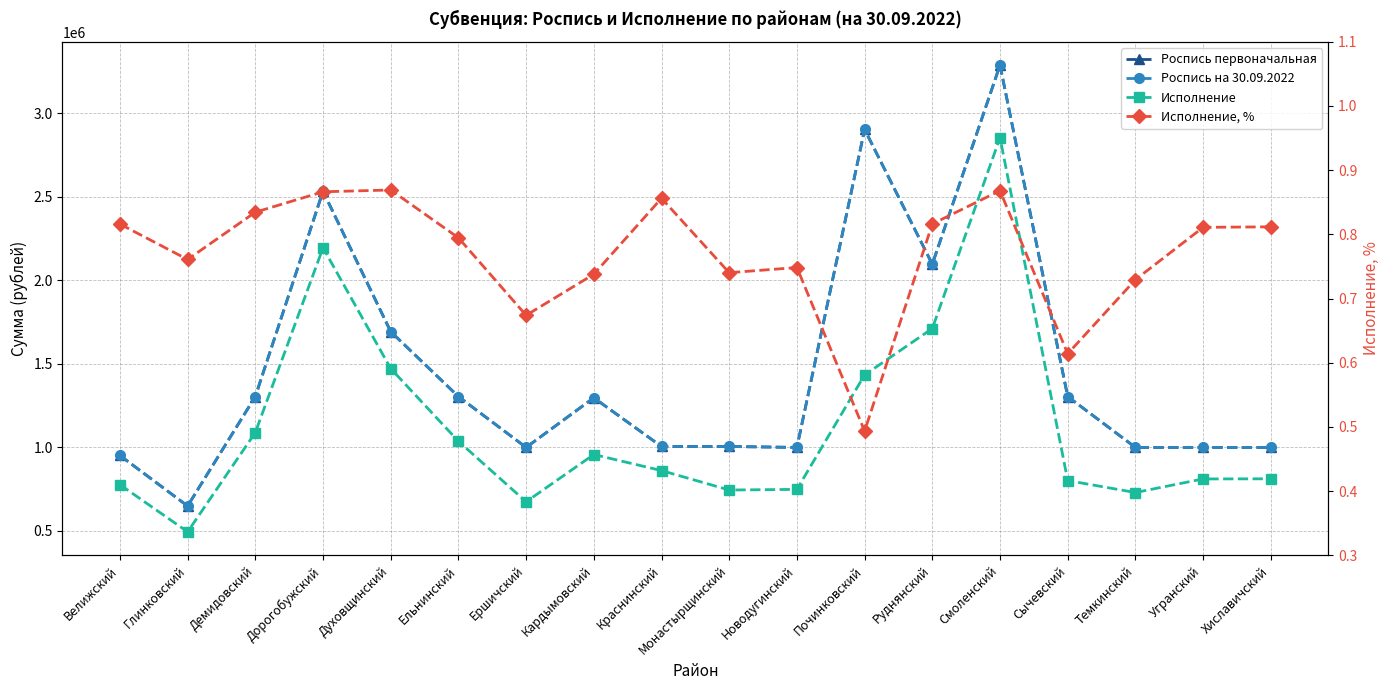

What is the maximum value for Исполнение, %?

0.9